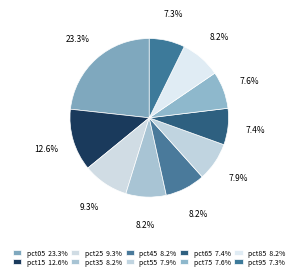

What is the total percentage of pct15 and pct65?

20.1%